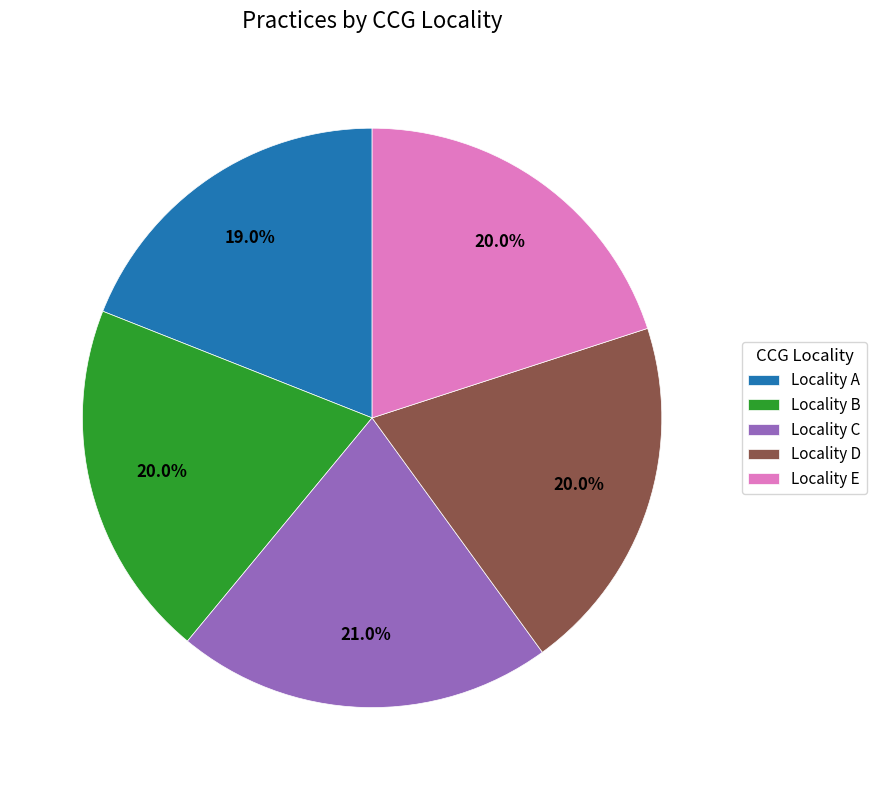

Which slice is the largest?

Locality C